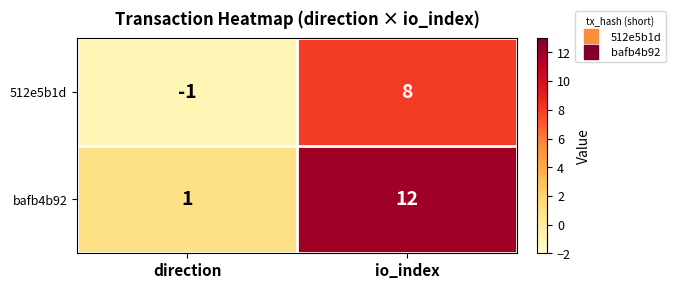

Reading left to right, transcribe all the data shown in this chart.

512e5b1d: direction=-1	io_index=8
bafb4b92: direction=1	io_index=12